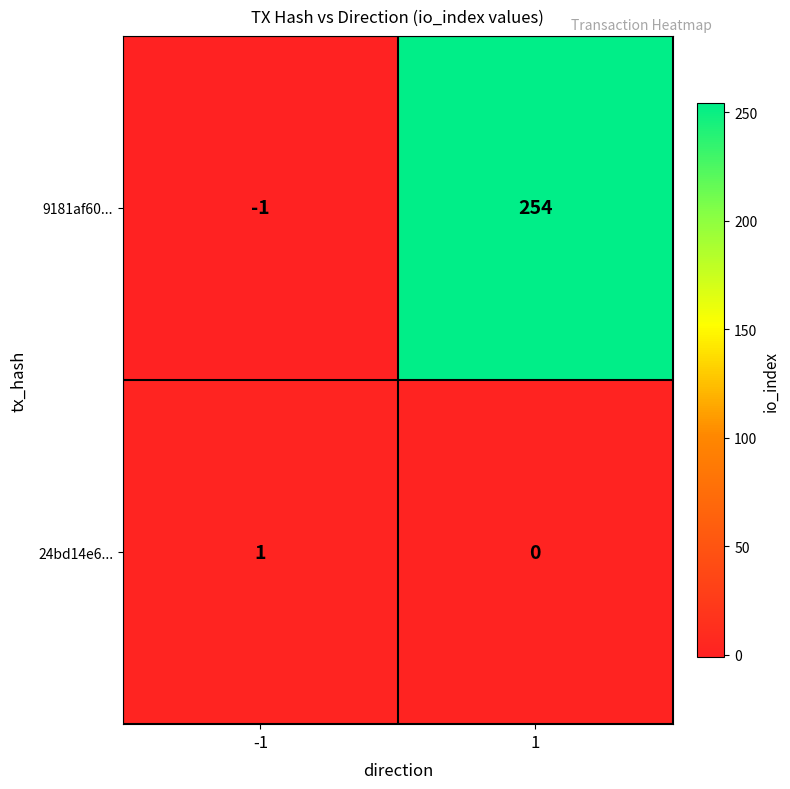

Reading left to right, transcribe all the data shown in this chart.

9181af60...: -1=-1	1=254
24bd14e6...: -1=1	1=0